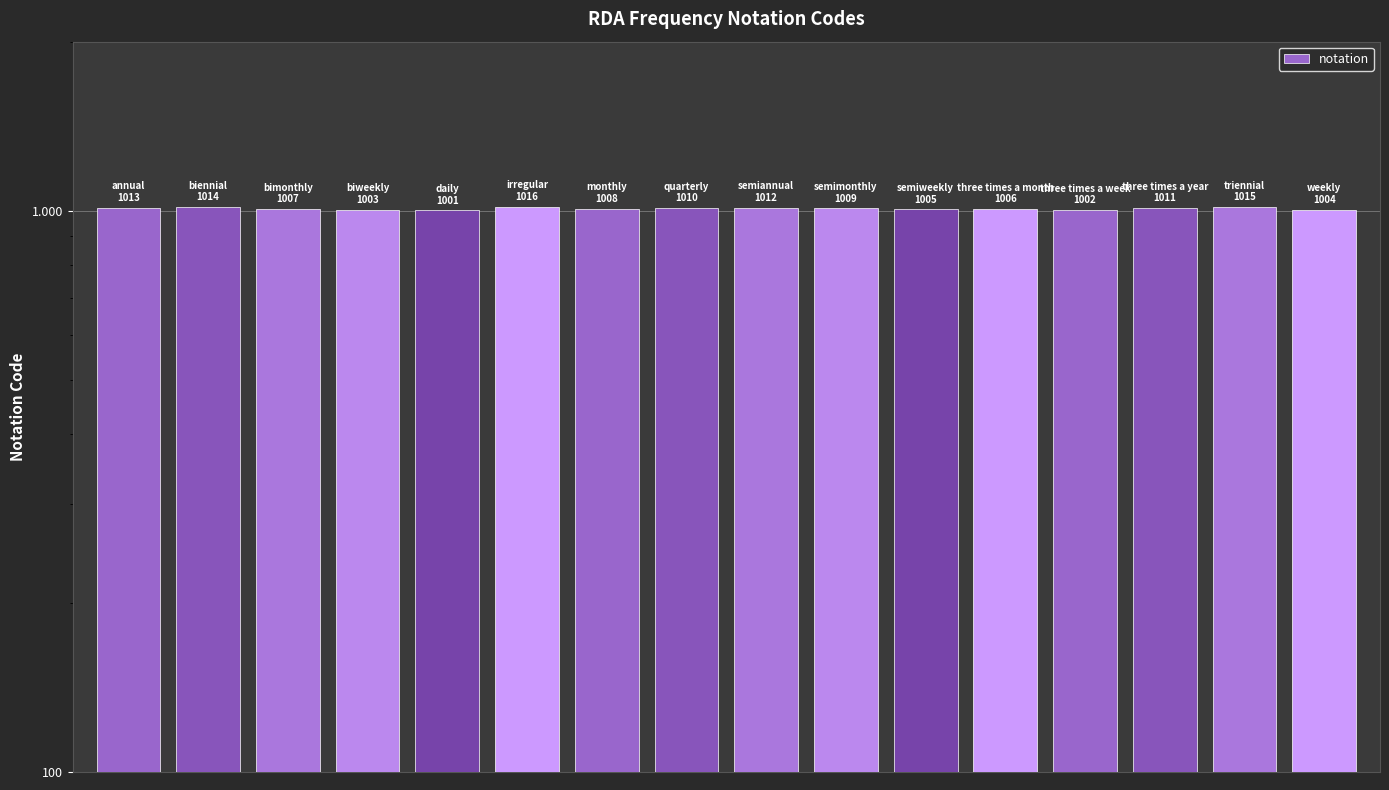

List the labels in order of value, smallest first.

4, 12, 3, 15, 10, 11, 2, 6, 9, 7, 13, 8, 0, 1, 14, 5